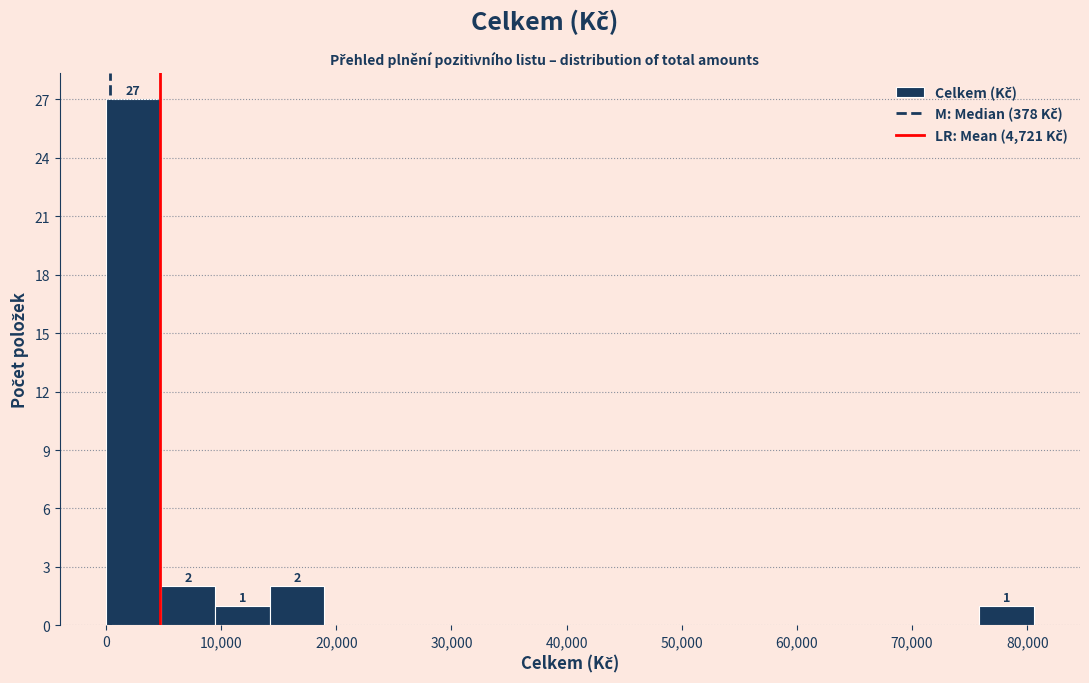

Which range on the x-axis has the tallest bar?

0 to 5000